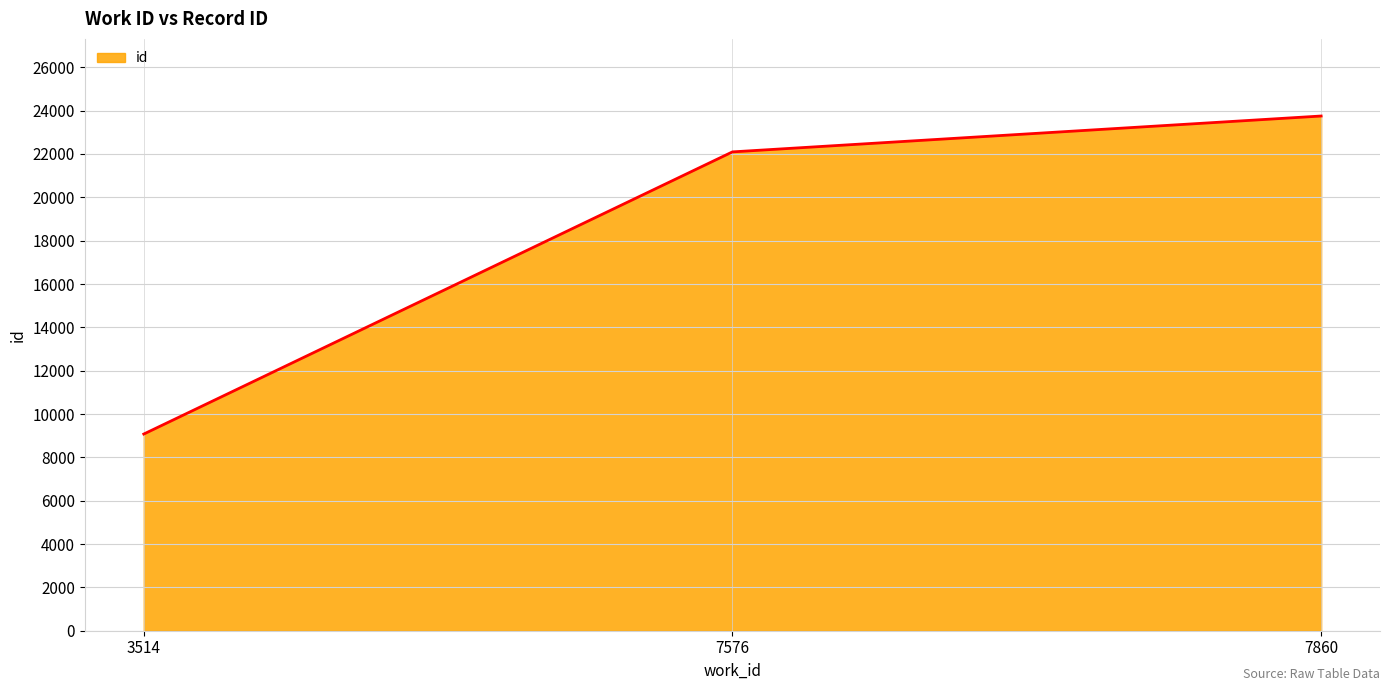

Count the values in the range 9073 to 23749.

3